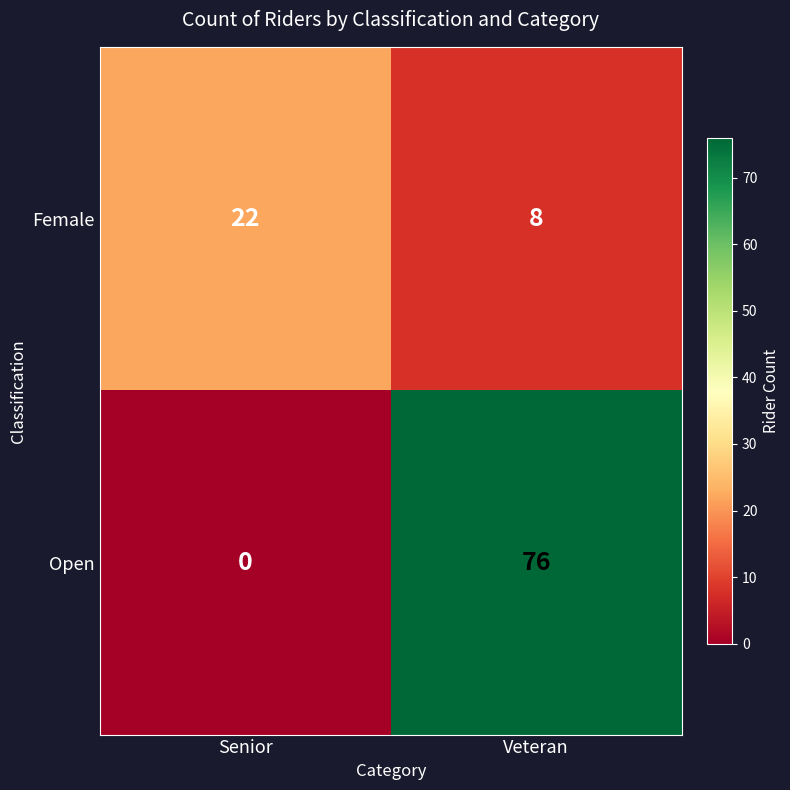

How many distinct data groups are displayed?

2